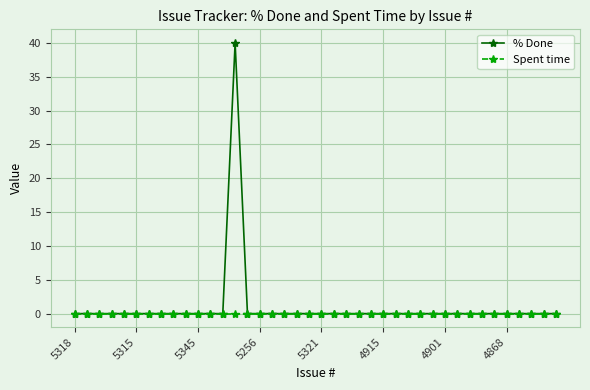

What are all the series names shown in the legend?

% Done, Spent time